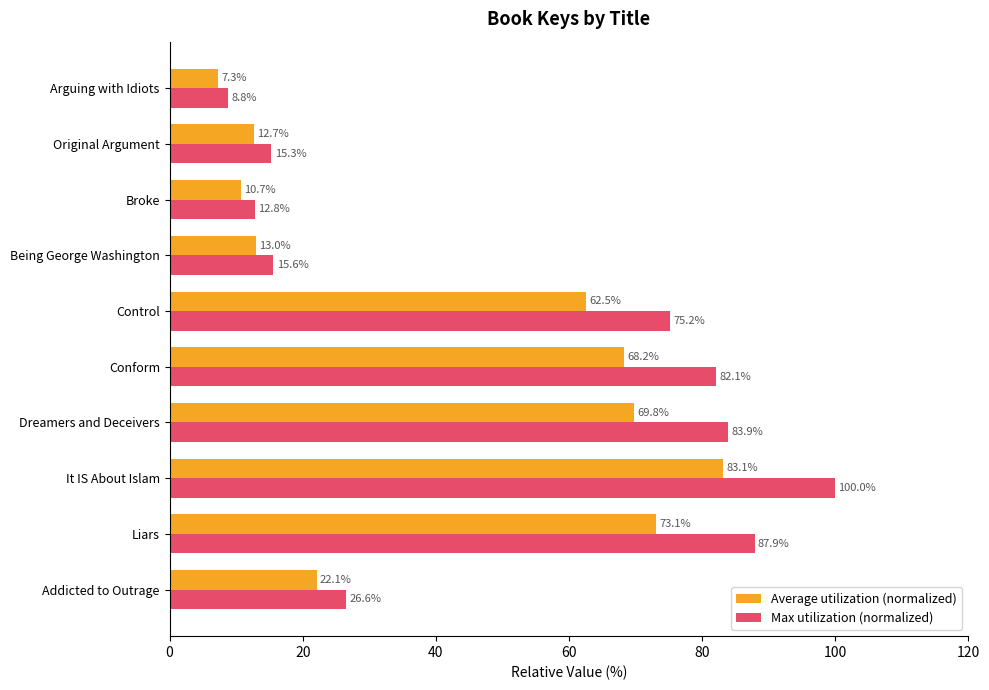

List the labels in order of Average utilization (normalized) value, smallest first.

Arguing with Idiots, Broke, Original Argument, Being George Washington, Addicted to Outrage, Control, Conform, Dreamers and Deceivers, Liars, It IS About Islam